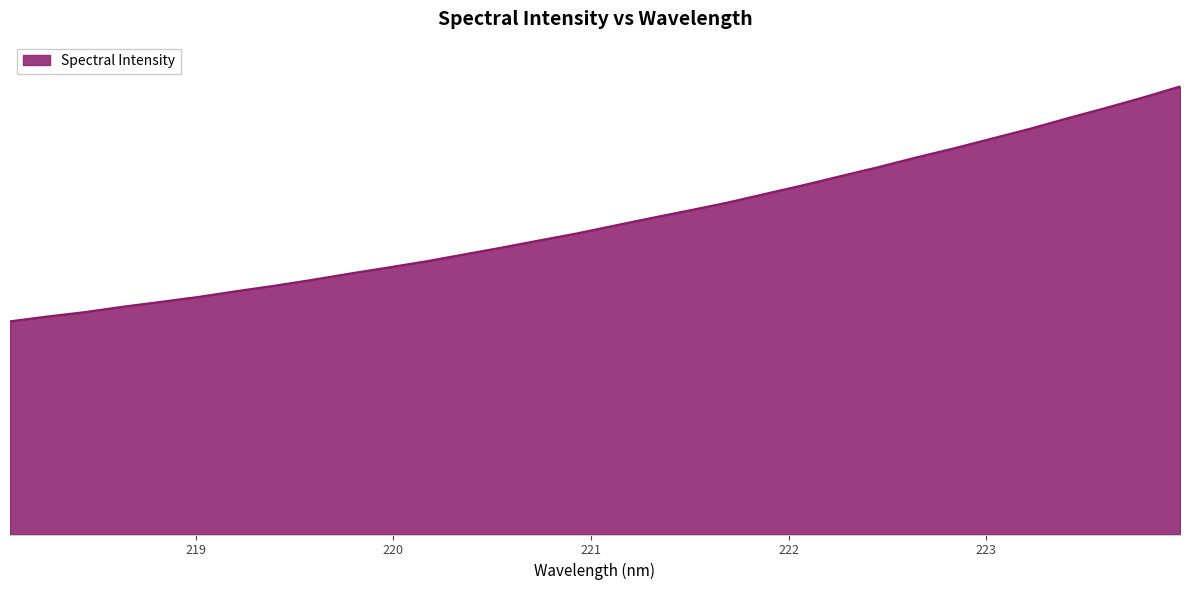

Does the chart display data point markers on the line(s)?

No